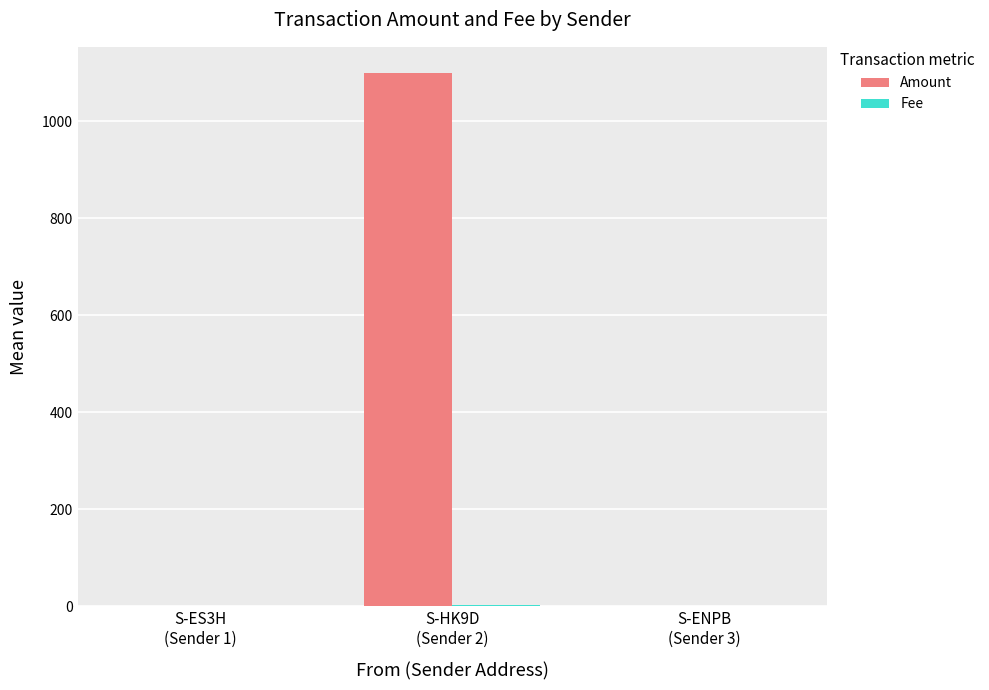

Which series has the largest total across all categories?

Amount